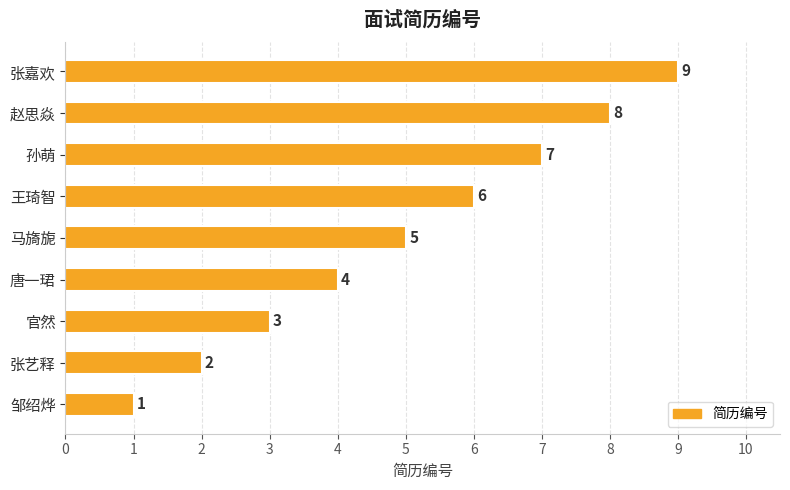

At which category does the chart reach its peak across all series?

张嘉欢